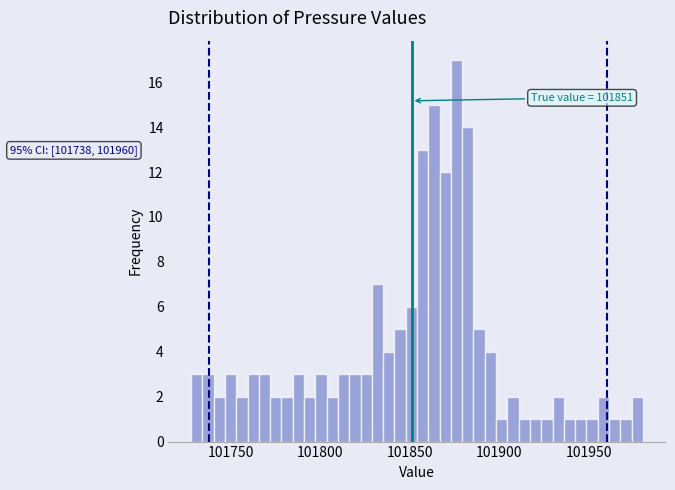

Read against the x-axis, roughly where is the centre of the tallest bar?

101875